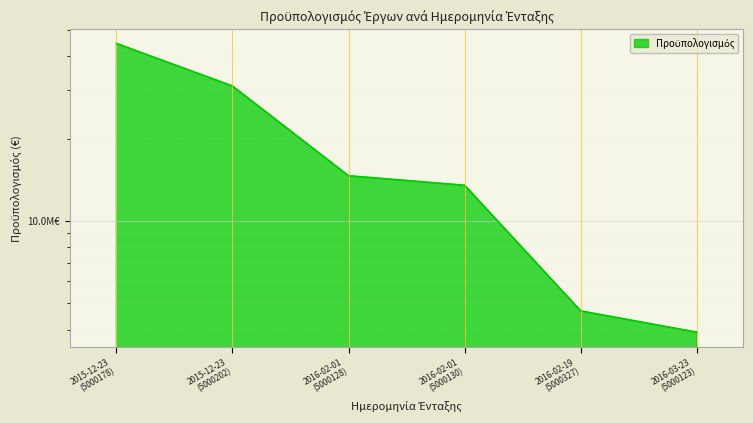

What is the change in value from 2015-12-23 (5000202) to 2016-03-23 (5000123)?

-27201580.2